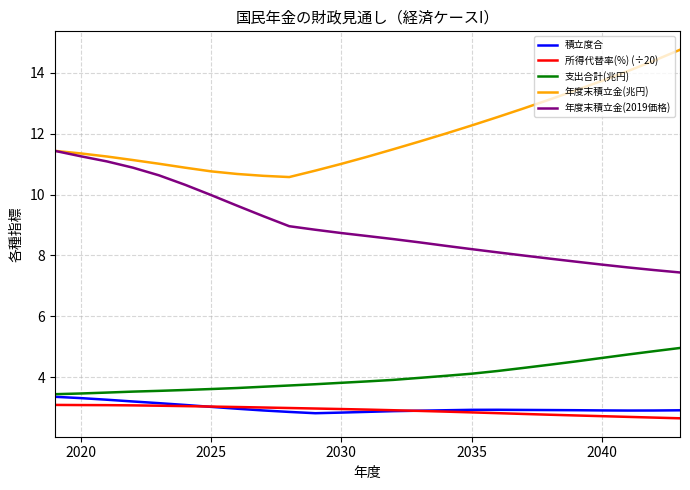

Which series has the largest total across all categories?

年度末積立金(兆円)